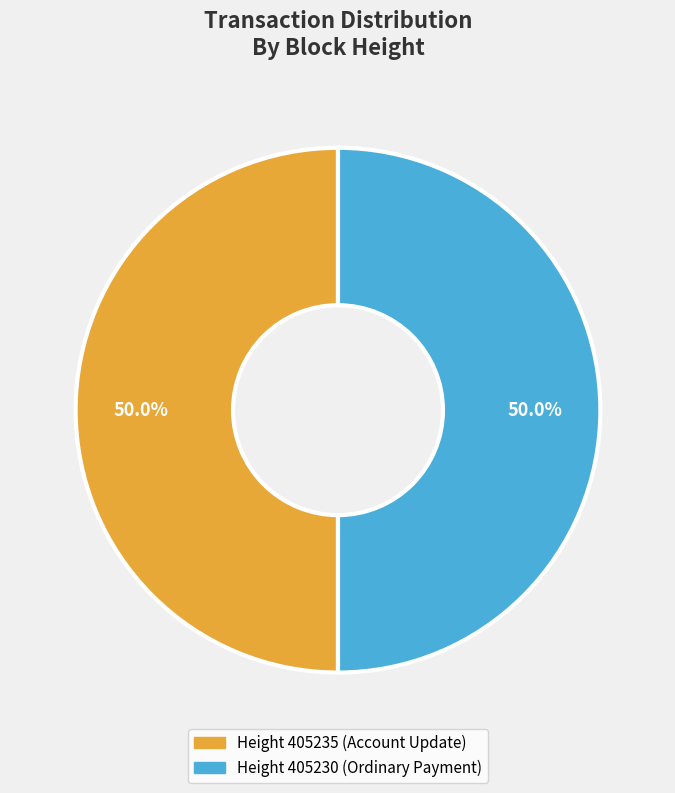

What is the smallest slice in the pie chart?

405235